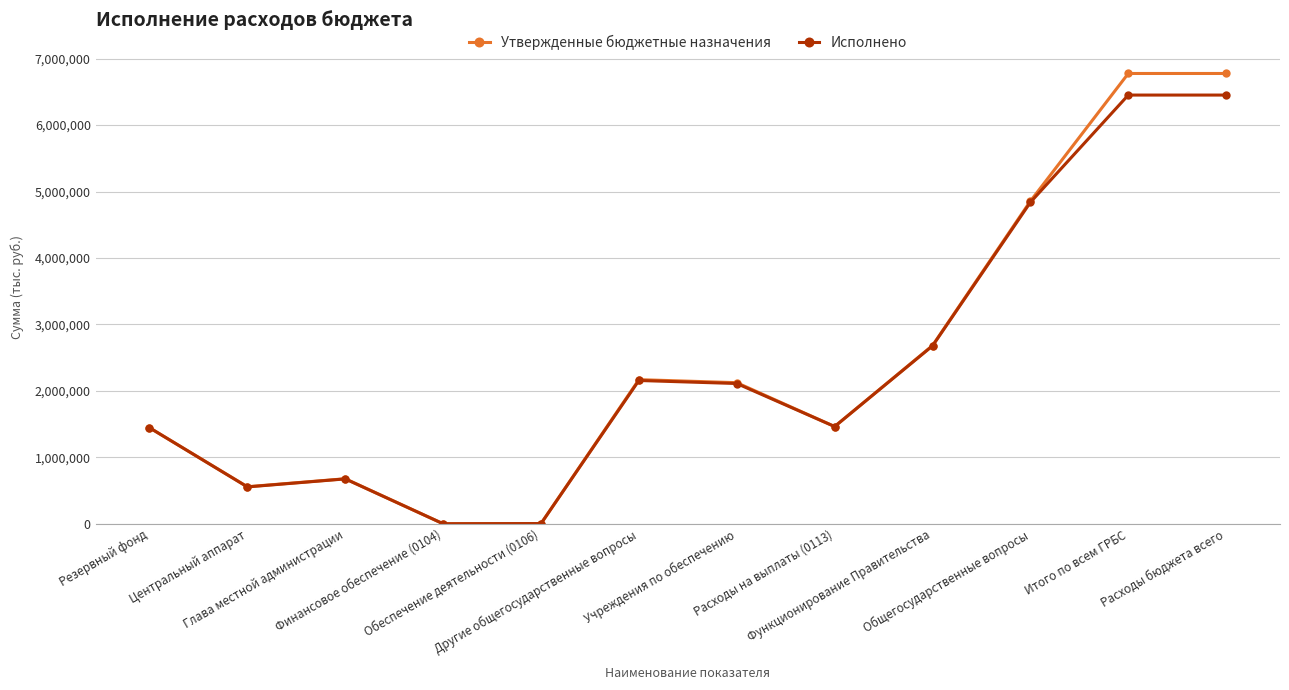

Where is Утвержденные бюджетные назначения nearest to the value 3388635?

Функционирование Правительства